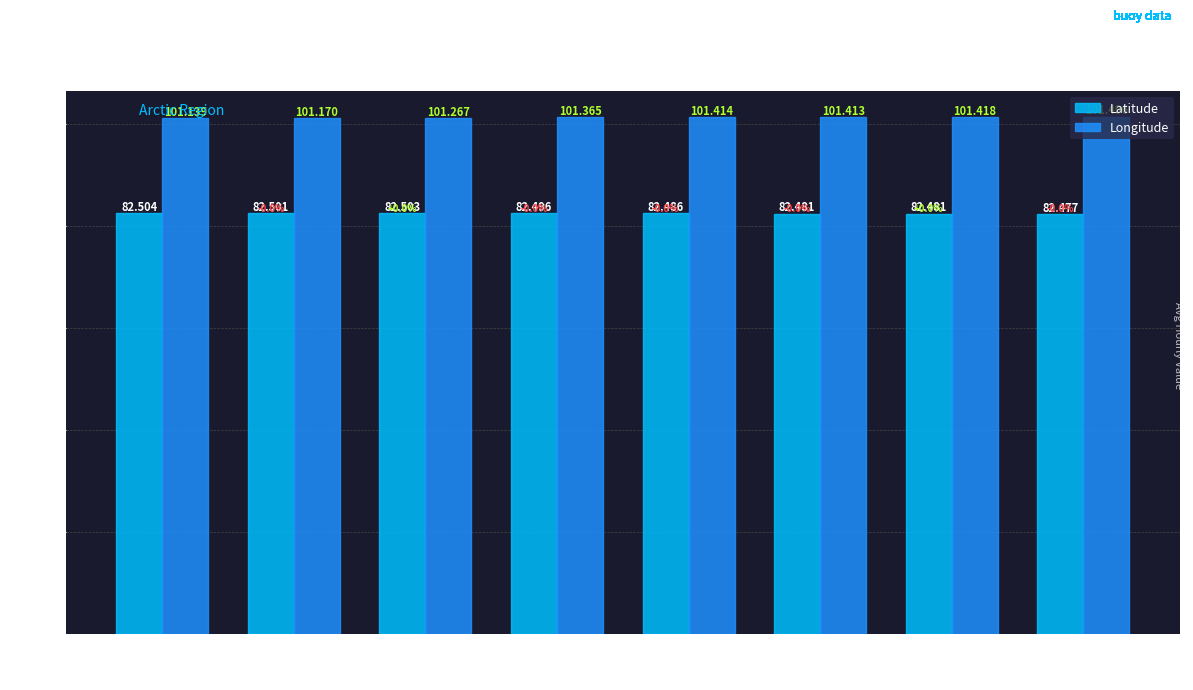

How many bars are there in total?

16